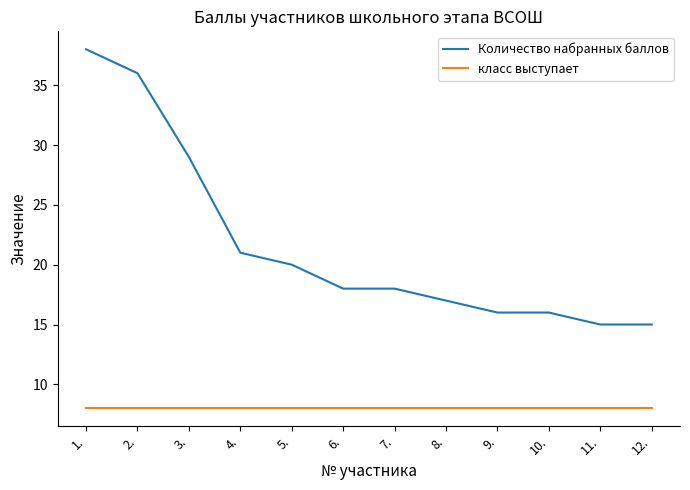

True or false: Количество набранных баллов and класс выступает intersect in this chart.

False